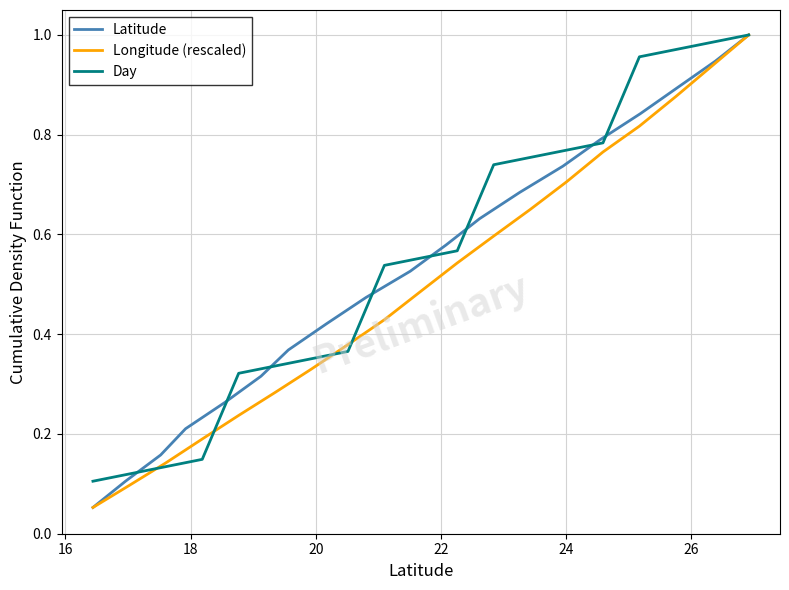

What is the label of the 7th point from the left?

26